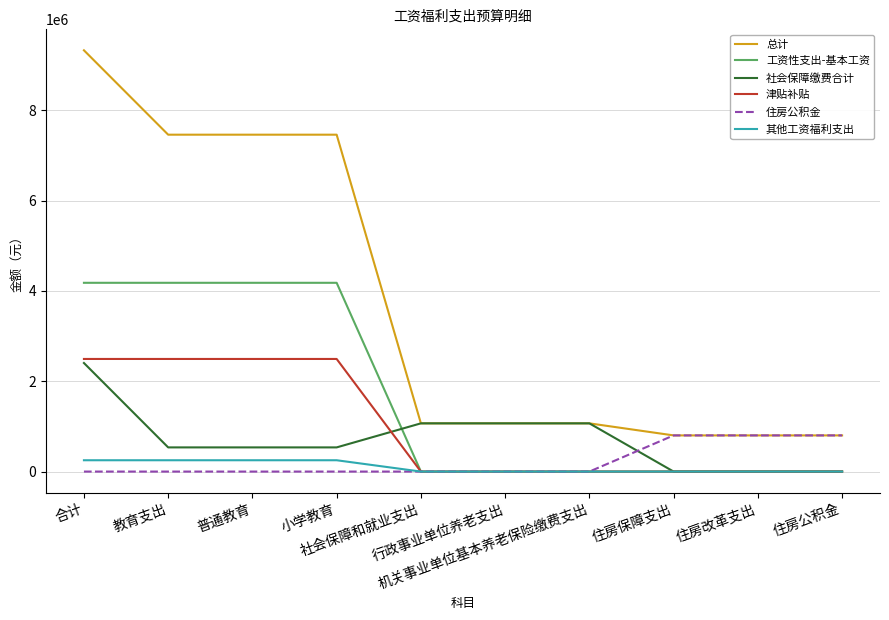

Reading left to right, list all the values displayed in this chart.

总计: 合计=9325792.7	教育支出=7457703.2	普通教育=7457703.2	小学教育=7457703.2	社会保障和就业支出=1067479.7	行政事业单位养老支出=1067479.7	机关事业单位基本养老保险缴费支出=1067479.7	住房保障支出=800609.8	住房改革支出=800609.8	住房公积金=800609.8
工资性支出-基本工资: 合计=4178820.0	教育支出=4178820.0	普通教育=4178820.0	小学教育=4178820.0	社会保障和就业支出=0.0	行政事业单位养老支出=0.0	机关事业单位基本养老保险缴费支出=0.0	住房保障支出=0.0	住房改革支出=0.0	住房公积金=0.0
社会保障缴费合计: 合计=2403315.5	教育支出=535226.0	普通教育=535226.0	小学教育=535226.0	社会保障和就业支出=1067479.7	行政事业单位养老支出=1067479.7	机关事业单位基本养老保险缴费支出=1067479.7	住房保障支出=0.0	住房改革支出=0.0	住房公积金=0.0
津贴补贴: 合计=2492928.0	教育支出=2492928.0	普通教育=2492928.0	小学教育=2492928.0	社会保障和就业支出=0.0	行政事业单位养老支出=0.0	机关事业单位基本养老保险缴费支出=0.0	住房保障支出=0.0	住房改革支出=0.0	住房公积金=0.0
住房公积金: 合计=0.0	教育支出=0.0	普通教育=0.0	小学教育=0.0	社会保障和就业支出=0.0	行政事业单位养老支出=0.0	机关事业单位基本养老保险缴费支出=0.0	住房保障支出=800609.8	住房改革支出=800609.8	住房公积金=800609.8
其他工资福利支出: 合计=250729.2	教育支出=250729.2	普通教育=250729.2	小学教育=250729.2	社会保障和就业支出=0.0	行政事业单位养老支出=0.0	机关事业单位基本养老保险缴费支出=0.0	住房保障支出=0.0	住房改革支出=0.0	住房公积金=0.0